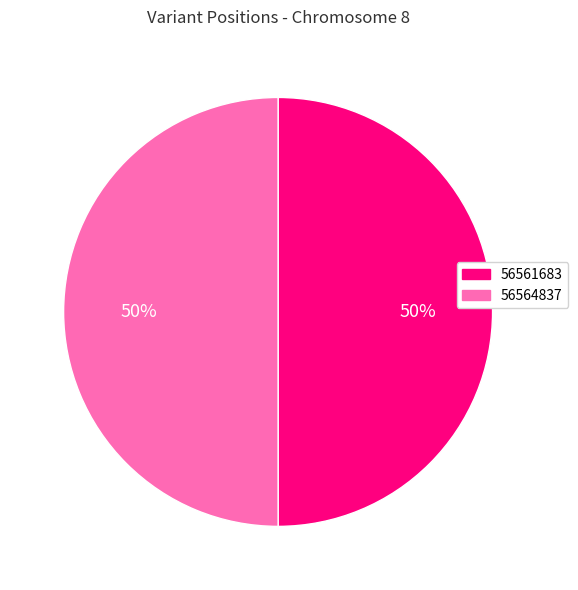

To the nearest percent, what is the combined percentage of 56564837 and 56561683?

100%